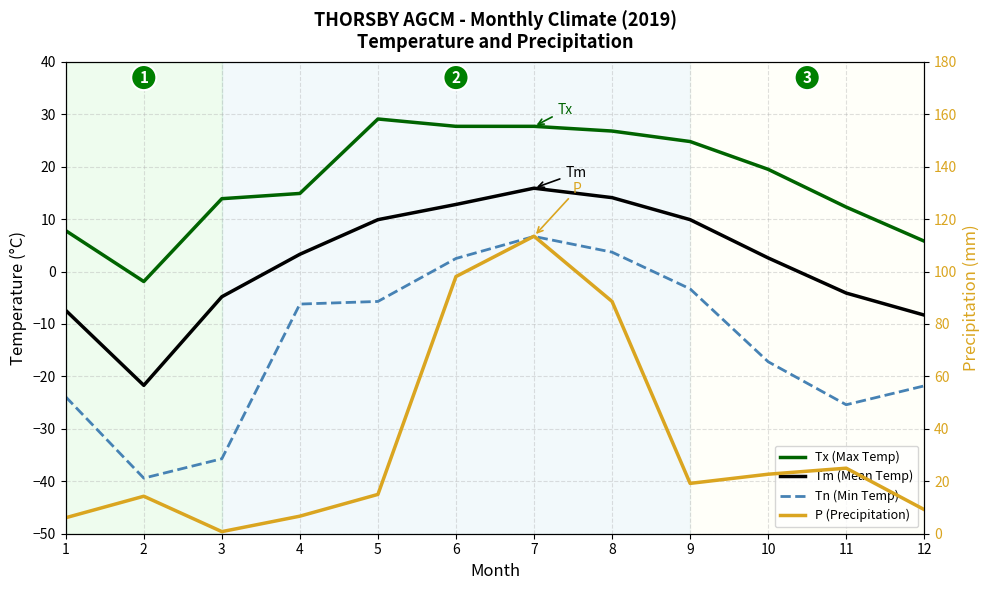

Which series changed the most between 2 and 11?

Tm (Mean Temp)